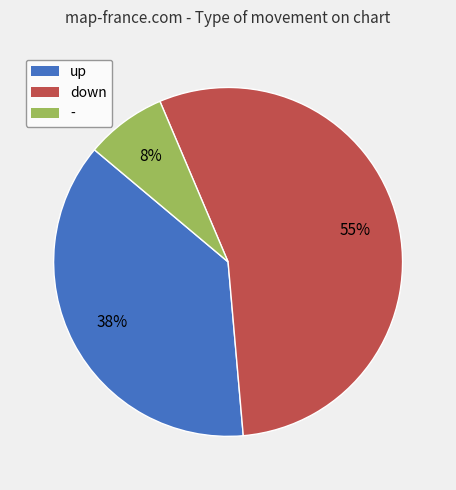

What is the majority slice?

down